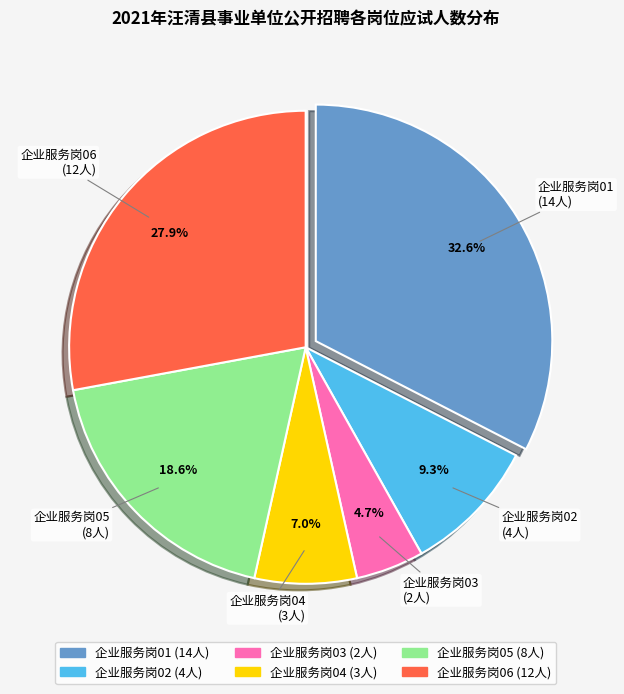

To the nearest percent, what is the difference between the largest and smallest slice percentages?

28%